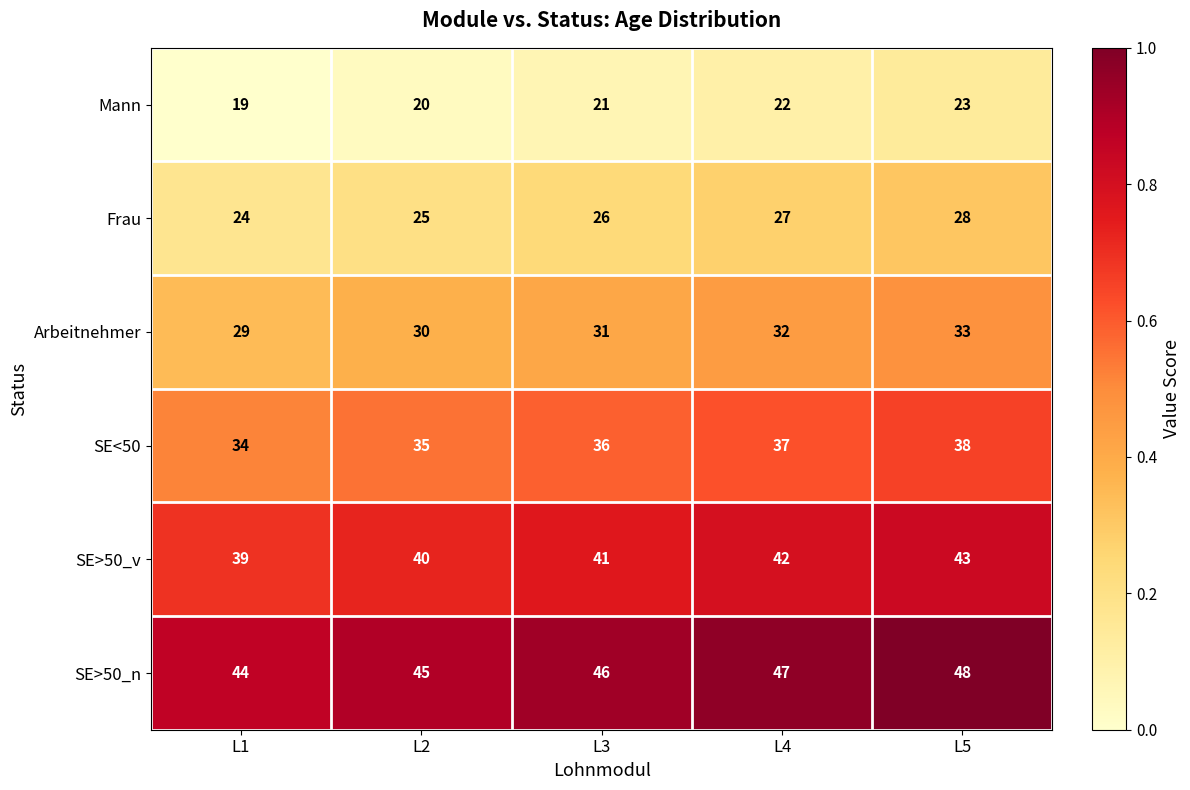

How many series are shown in this chart?

6